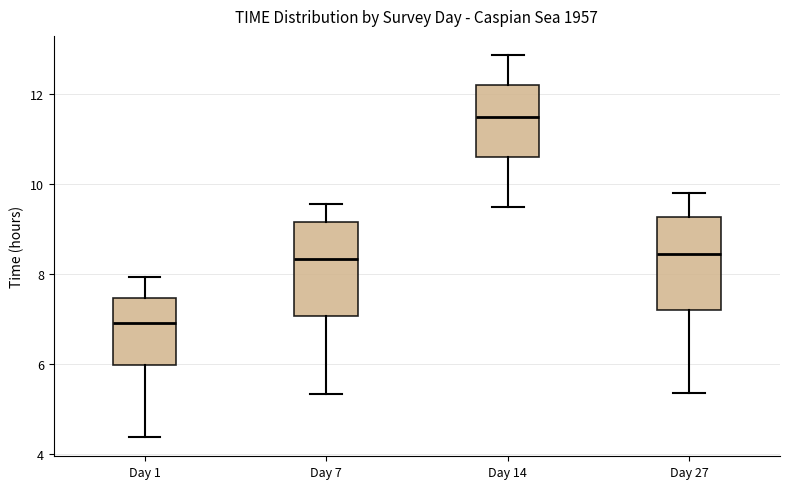

Reading left to right, read every box against the y-axis: the position of its median line, the range the box covers, and the ends of its whiskers. The values are not printed on the chart, so give them approximately, as read against the axis.

Day 1: median 7.0, box 6.0 to 7.4, whiskers 4.4 to 8.0
Day 7: median 8.4, box 7.0 to 9.2, whiskers 5.4 to 9.6
Day 14: median 11.4, box 10.6 to 12.2, whiskers 9.4 to 12.8
Day 27: median 8.4, box 7.2 to 9.2, whiskers 5.4 to 9.8